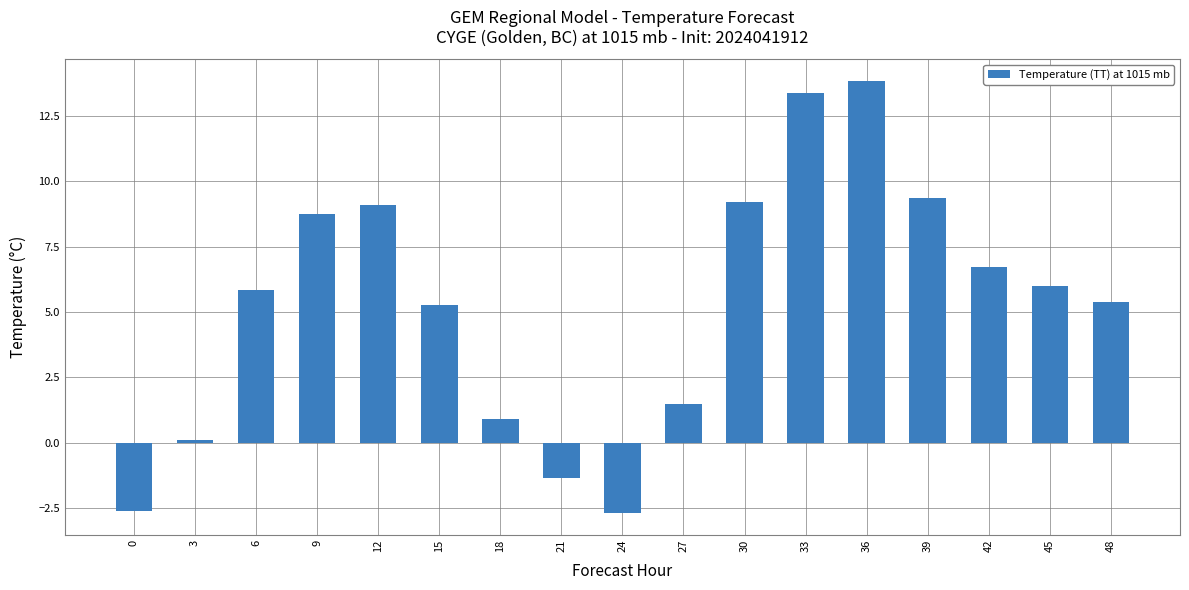

Where does the data first go above 5?

6